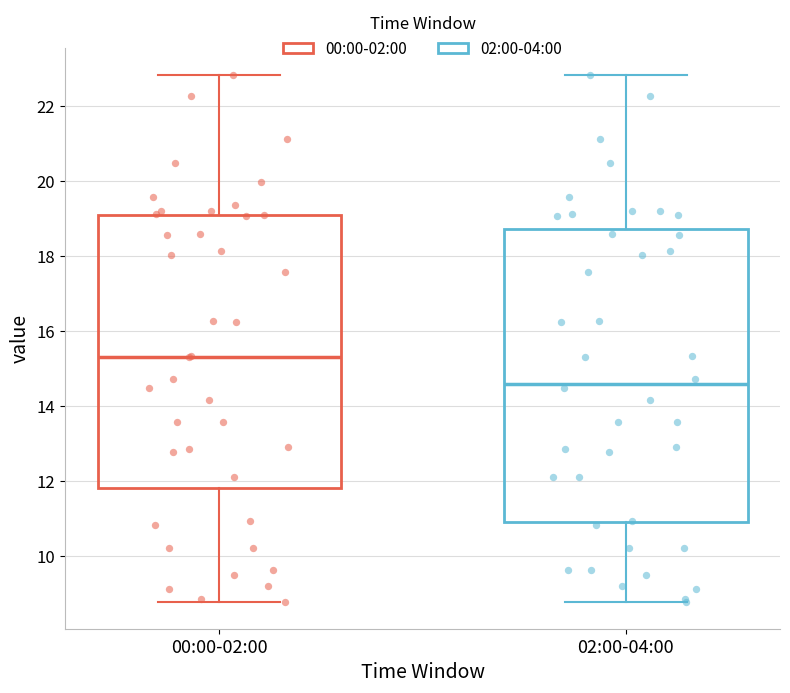

Reading left to right, transcribe this box plot: for each box, give where its median line is, the range the box spans, and where its two whiskers end, as read against the y-axis. The values are not printed on the chart, so give them approximately, as read against the axis.

00:00-02:00: median 15.4, box 11.8 to 19.2, whiskers 8.8 to 22.8
02:00-04:00: median 14.6, box 11.0 to 18.8, whiskers 8.8 to 22.8